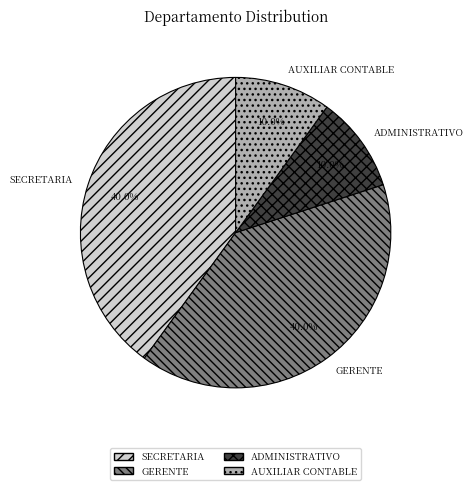

To the nearest percent, what is the combined percentage of AUXILIAR CONTABLE and SECRETARIA?

50%